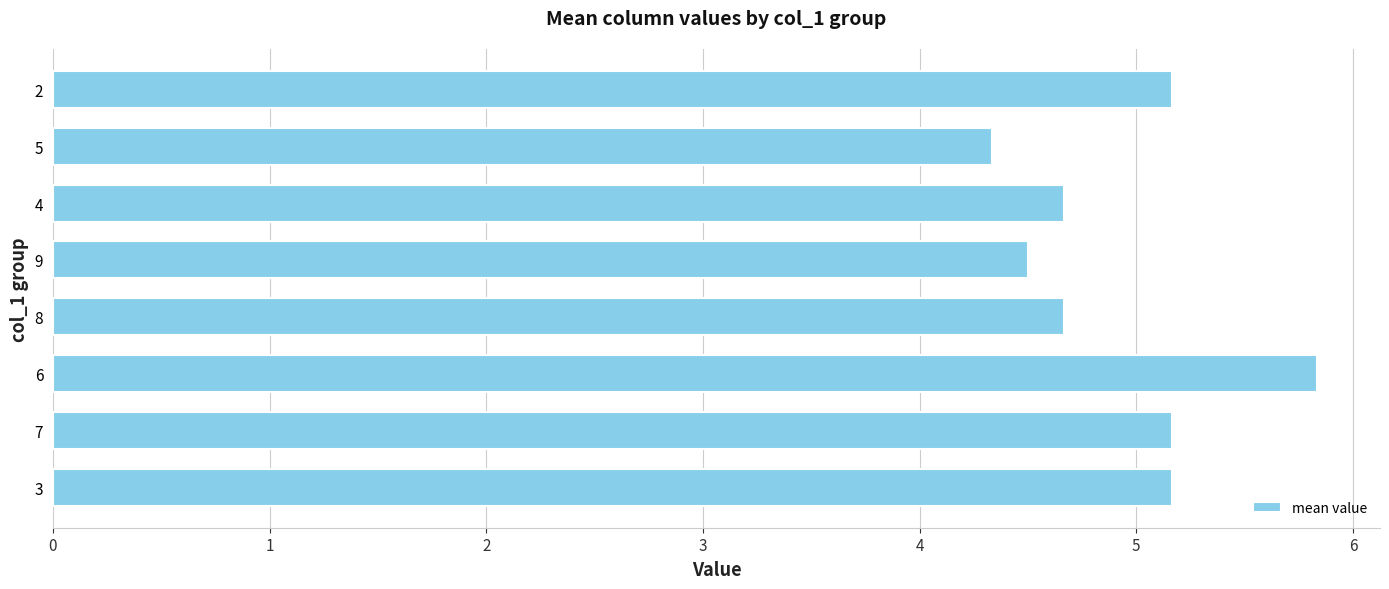

What is the sum of all values?

39.5